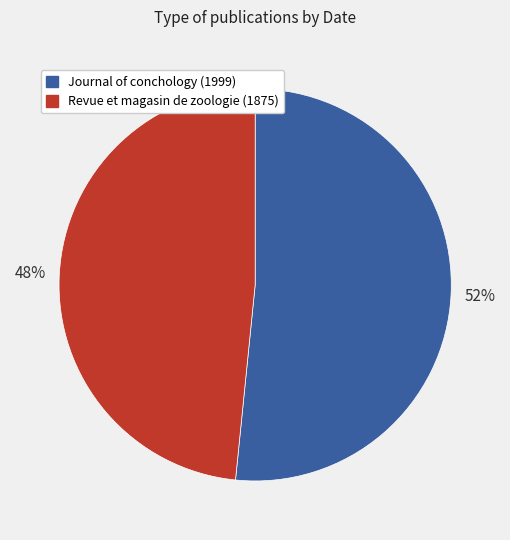

How many segments does this pie chart have?

2